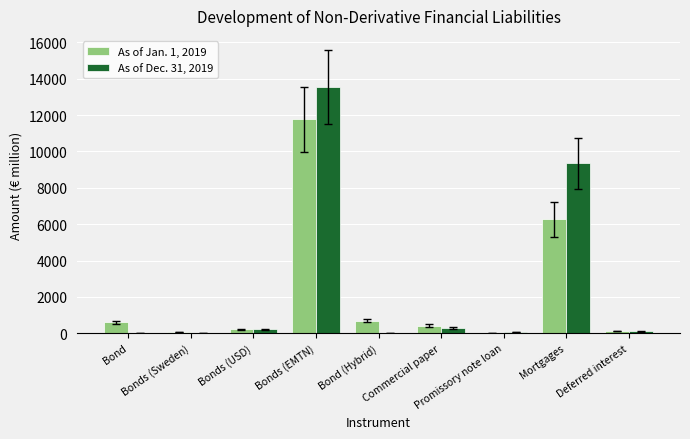

What is the sum of the As of Dec. 31, 2019 values at Bond and Deferred interest?

100.2